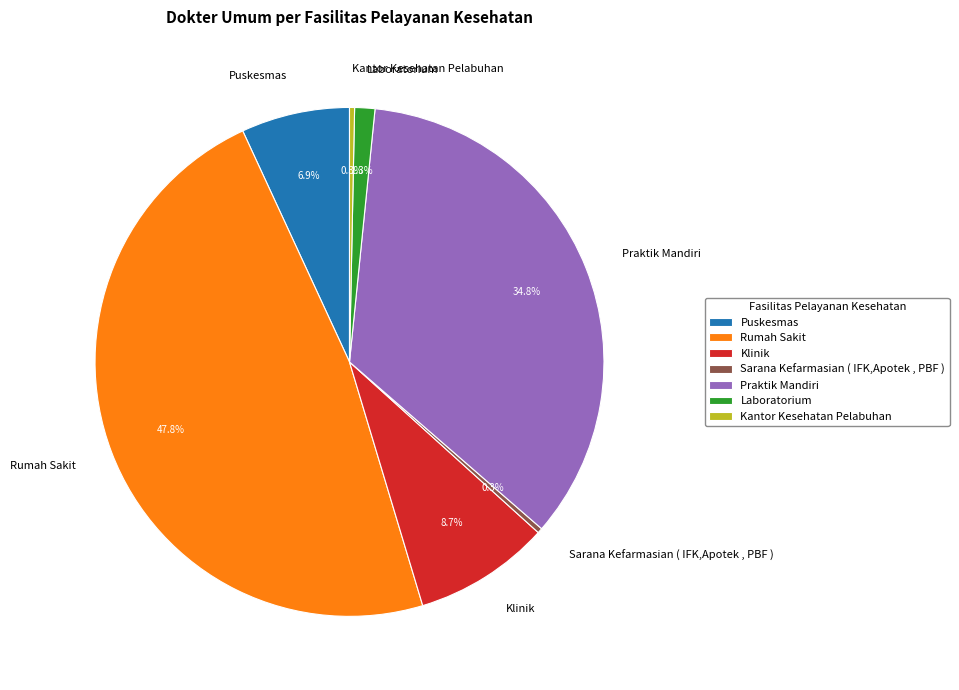

Does any single category account for the majority?

No